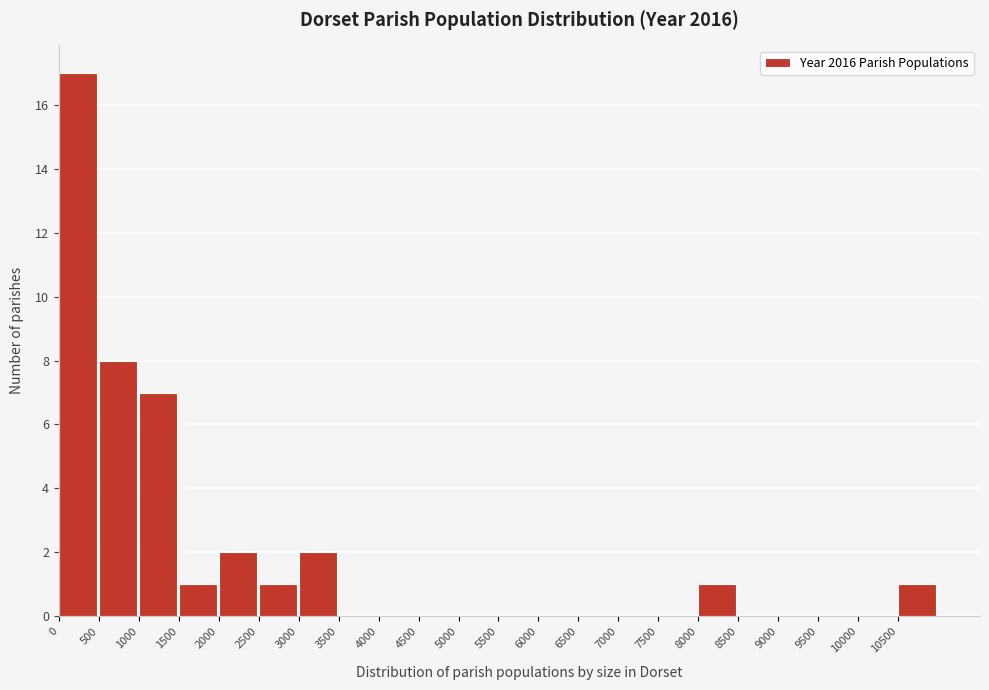

How tall is the bar that spans 0 to 500 on the x-axis? The values are not printed on the chart, so give them approximately, as read against the axis.

17